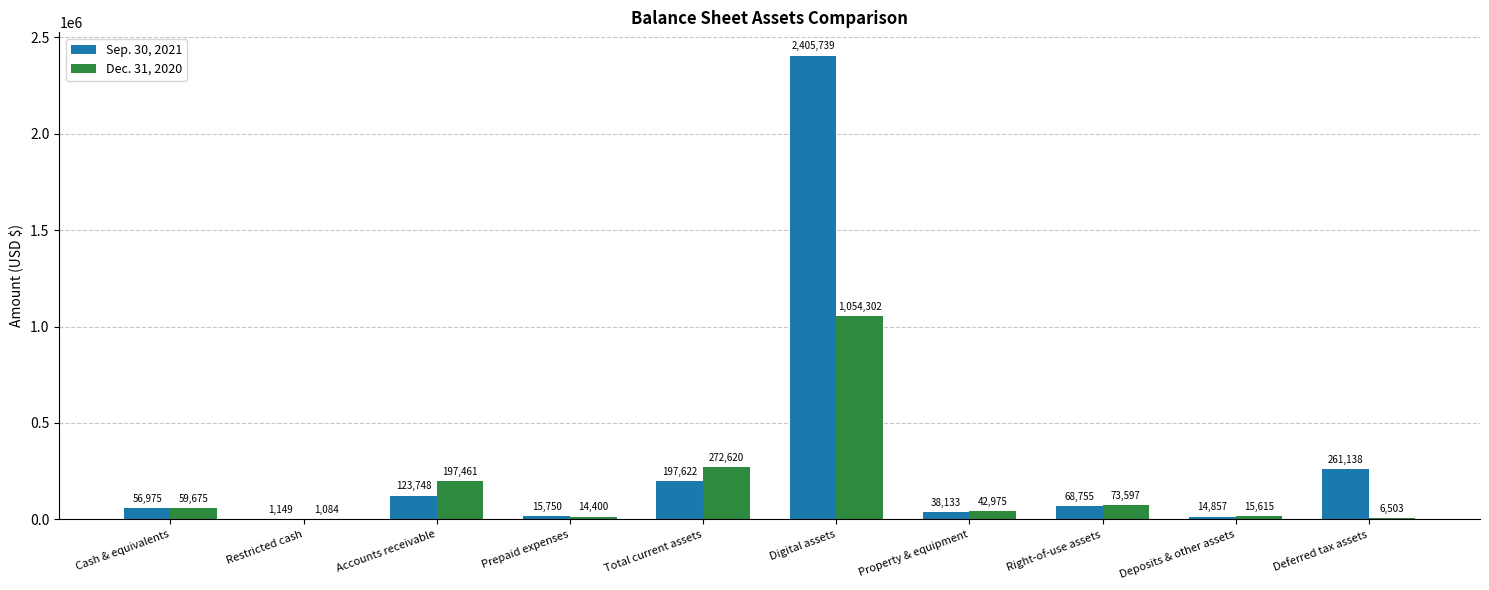

The Dec. 31, 2020 series shows 574657 at Digital assets. True or false?

False